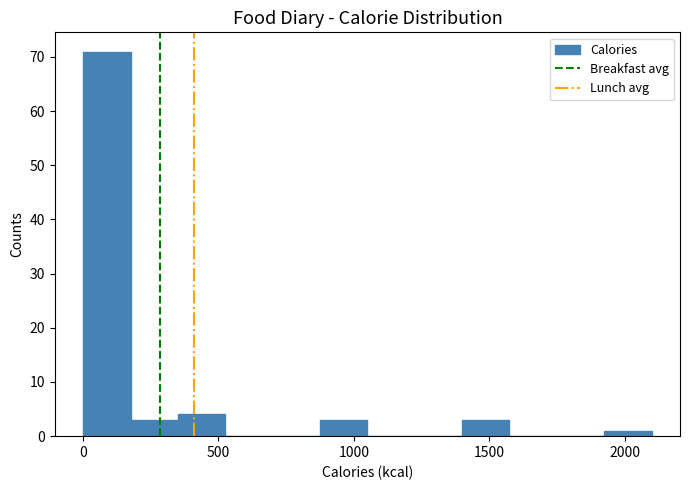

Read against the x-axis, roughly where is the centre of the tallest bar?

100